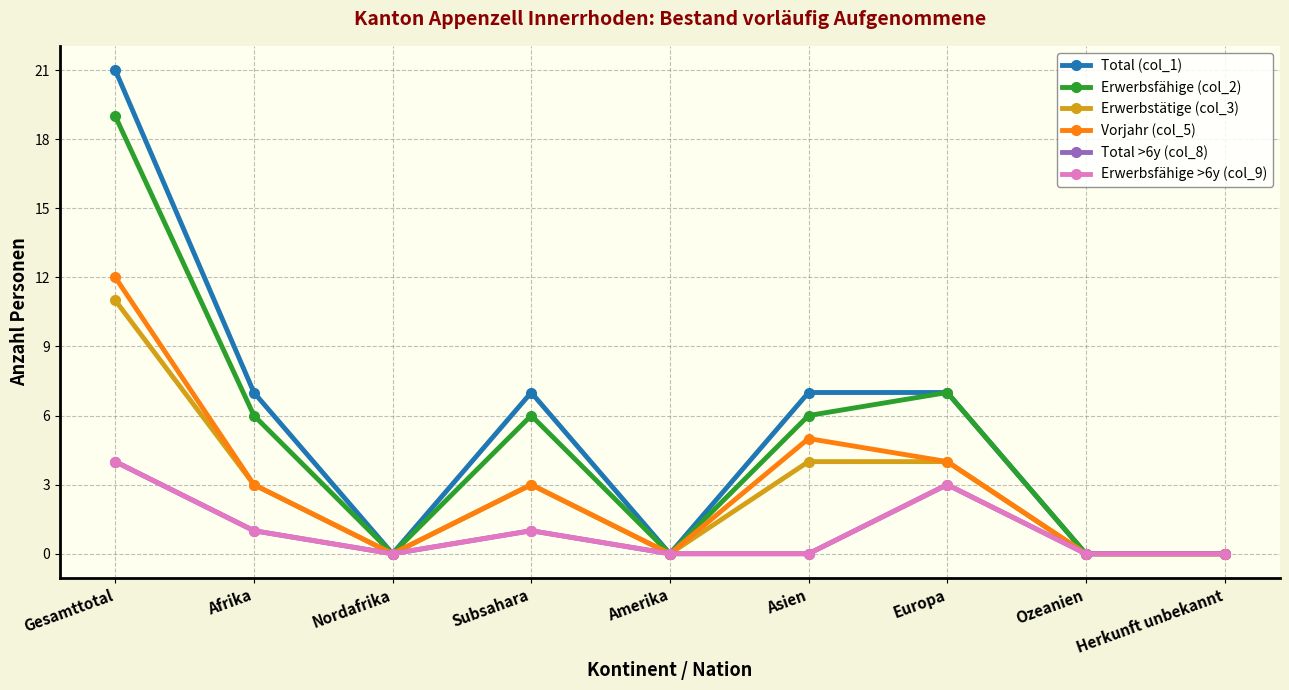

Is it true that Total >6y (col_8) equals 7 at Gesamttotal?

False